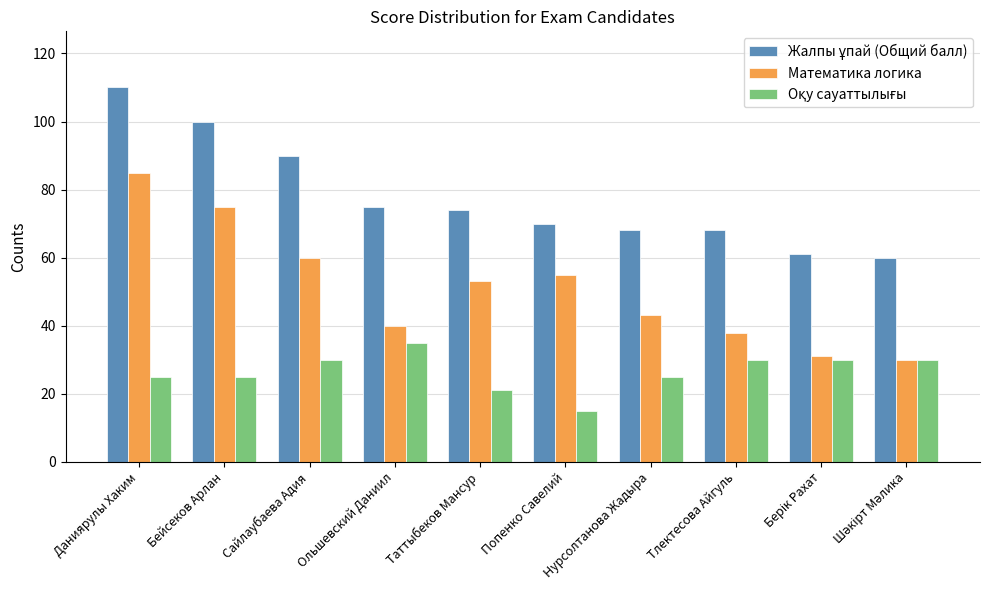

Which label corresponds to the smallest value in the chart?

Попенко Савелий